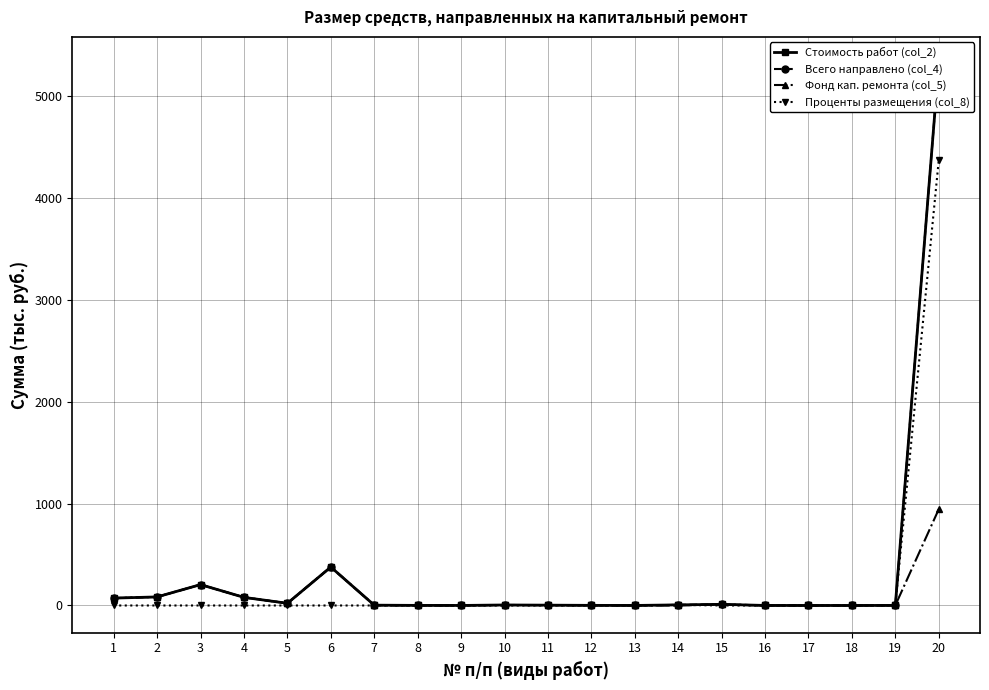

Is this an area chart (filled region under the line)?

No